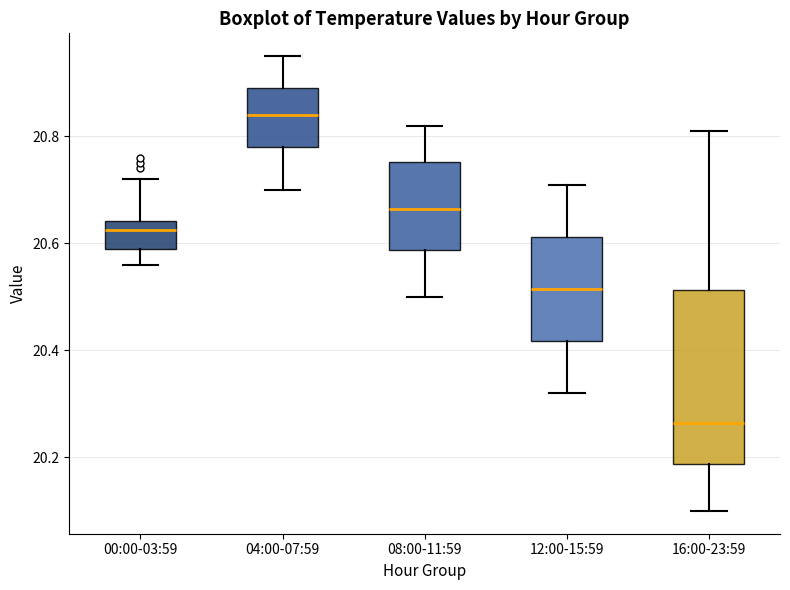

Which box's median line is the lowest?

16:00-23:59